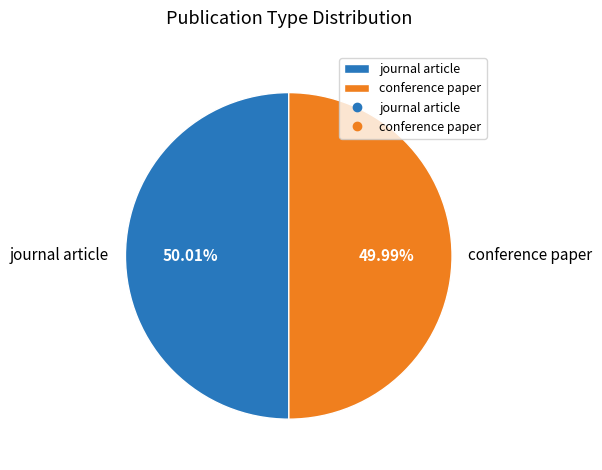

Does any single category account for the majority?

Yes